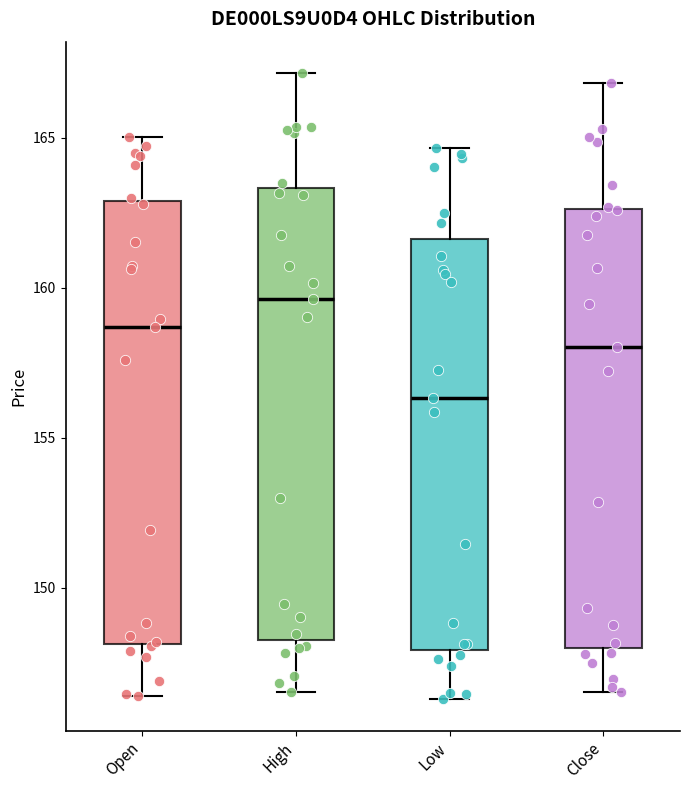

Which box's median line is the highest?

High